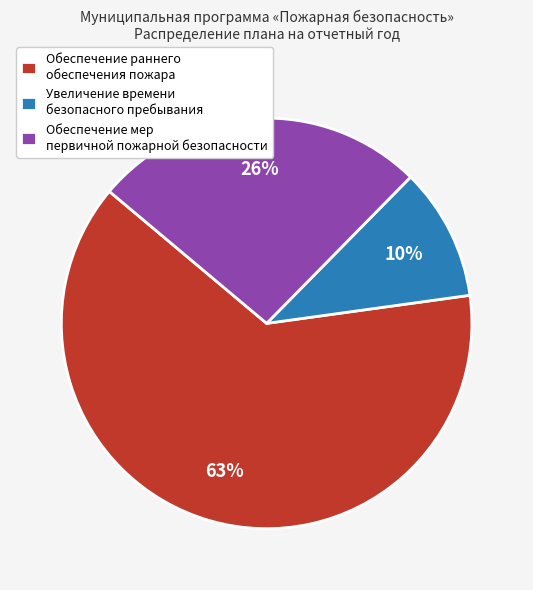

Which slice is the smallest?

Увеличение времени безопасного пребывания